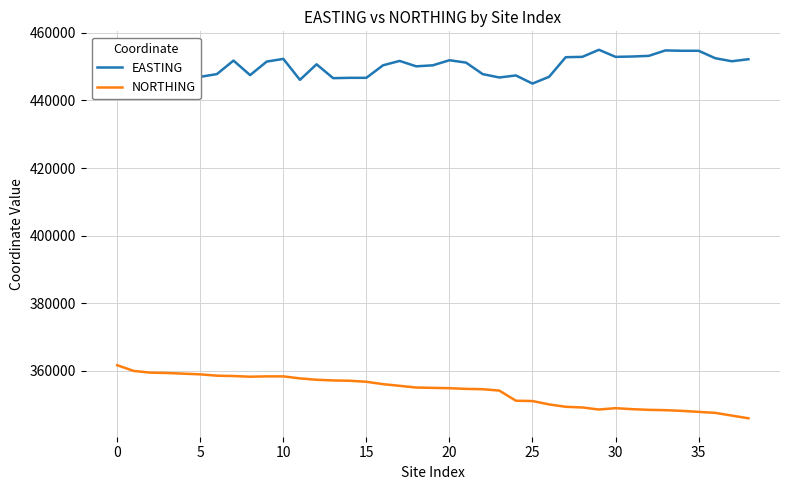

In NORTHING, how many points are lower than both neighbors (excluding endpoints)?

2